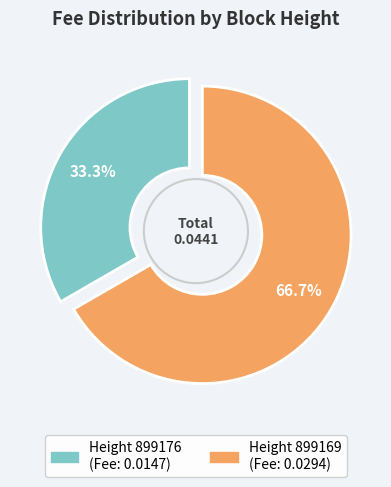

Which category has the smallest portion of the pie?

899176